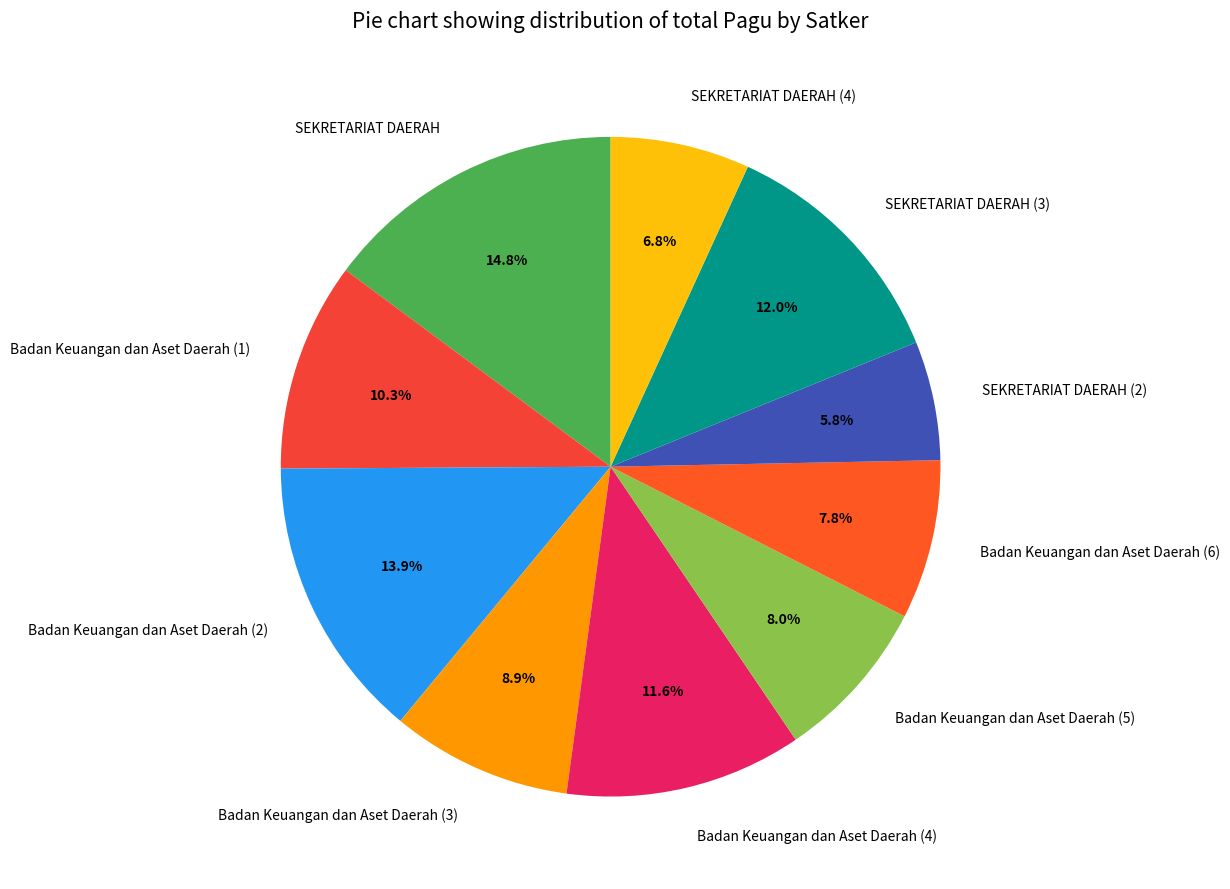

Count the number of slices in the pie.

10